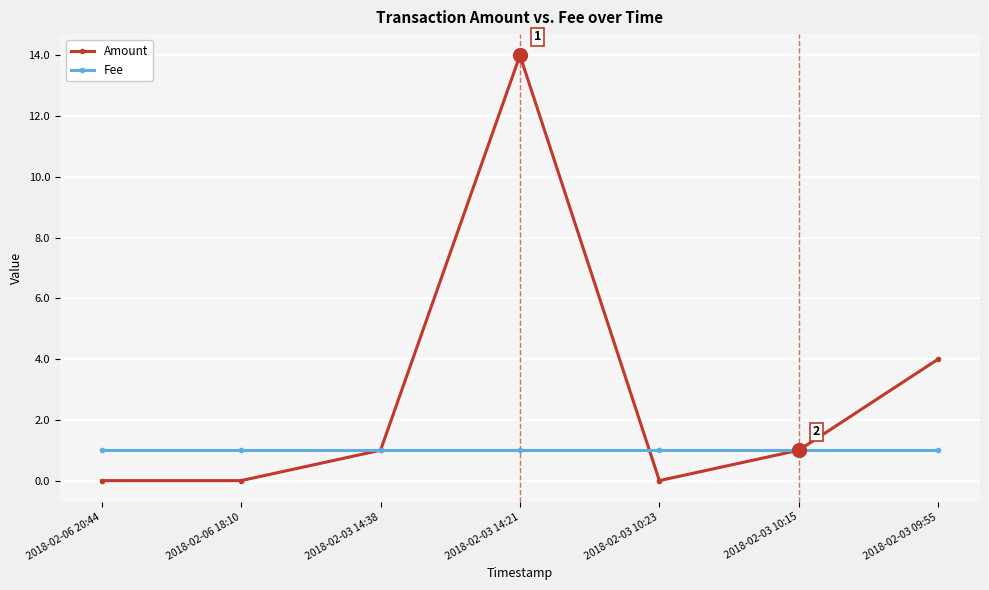

Which series has the largest total across all categories?

Amount